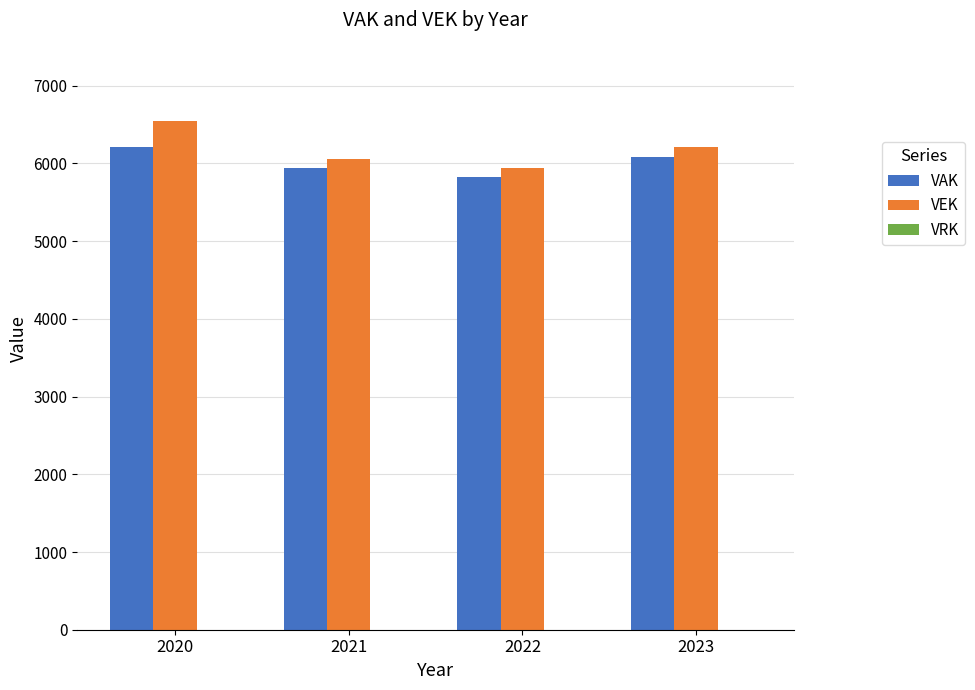

The VAK series shows 7744 at 2021. True or false?

False